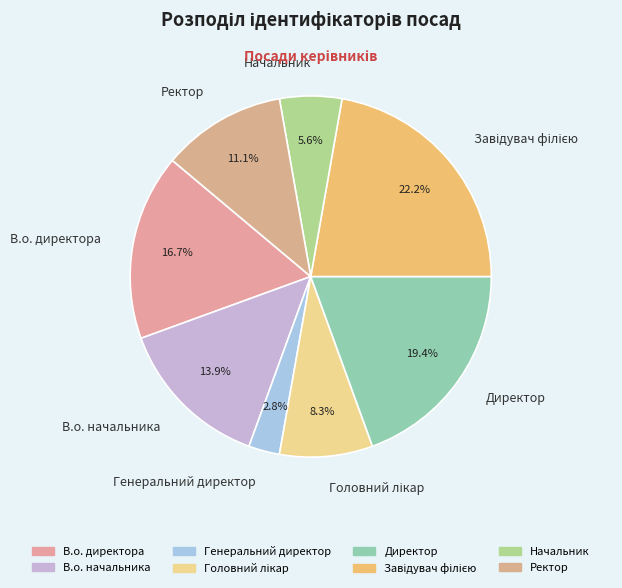

Combined, what portion of the pie is В.о. начальника and Генеральний директор?

16.7%